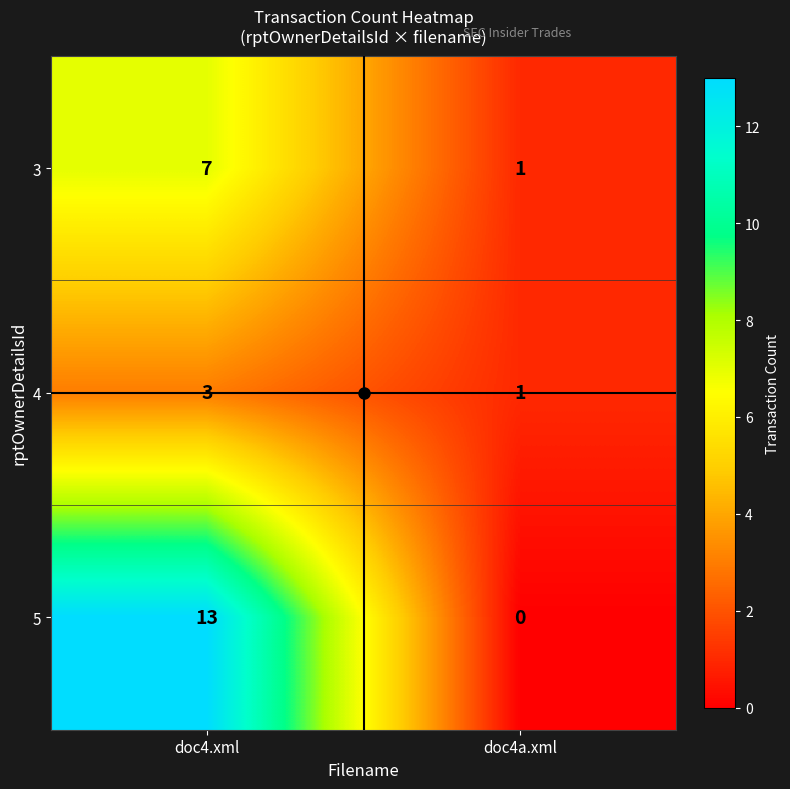

At which category does the chart reach its peak across all series?

doc4.xml